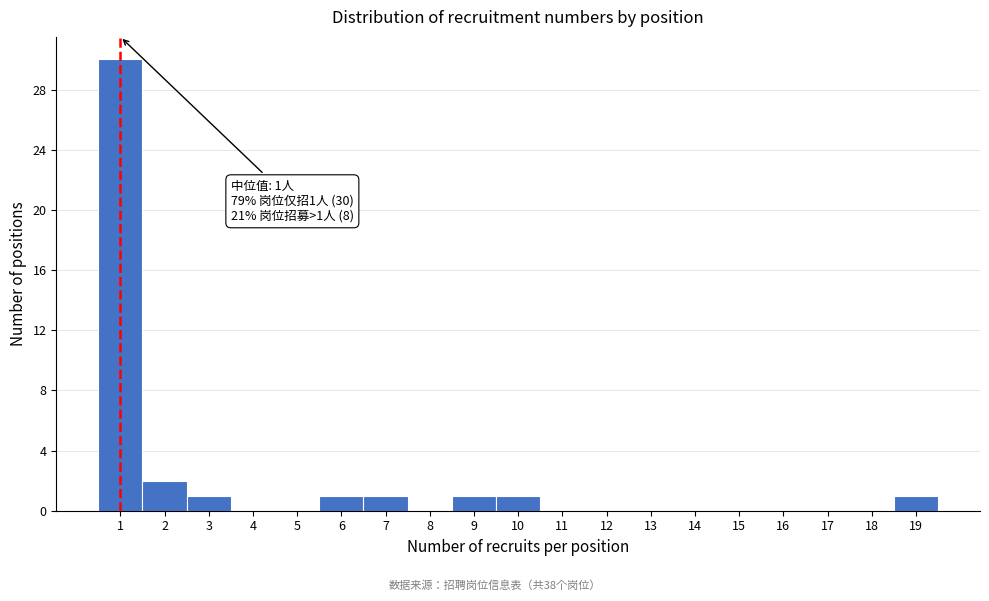

Which range on the x-axis has the tallest bar?

0.5 to 1.5